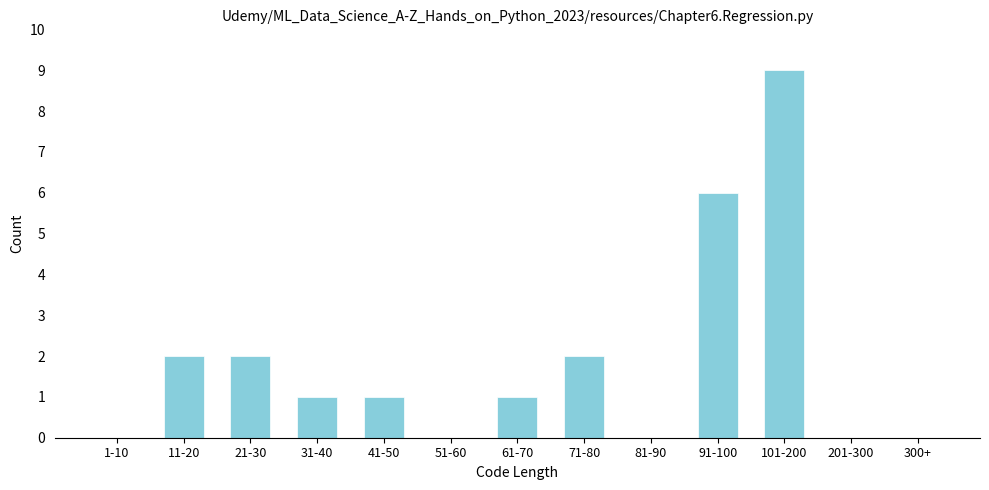

Reading right to left, transcribe all the data shown in this chart.

300+=0	201-300=0	101-200=9	91-100=6	81-90=0	71-80=2	61-70=1	51-60=0	41-50=1	31-40=1	21-30=2	11-20=2	1-10=0